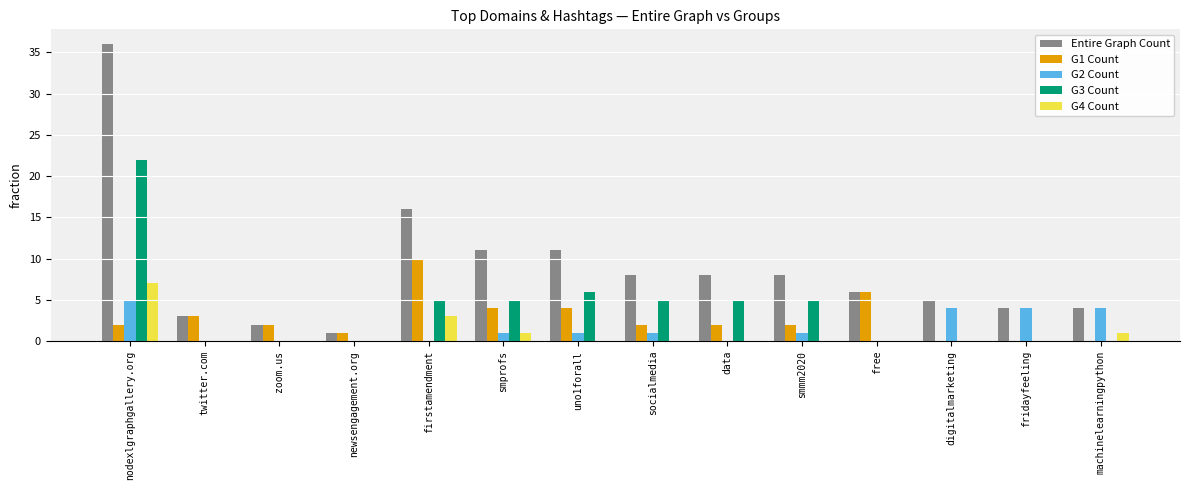

Reading left to right, list all the values displayed in this chart.

Entire Graph Count: 36	3	2	1	16	11	11	8	8	8	6	5	4	4
G1 Count: 2	3	2	1	10	4	4	2	2	2	6	0	0	0
G2 Count: 5	0	0	0	0	1	1	1	0	1	0	4	4	4
G3 Count: 22	0	0	0	5	5	6	5	5	5	0	0	0	0
G4 Count: 7	0	0	0	3	1	0	0	0	0	0	0	0	1